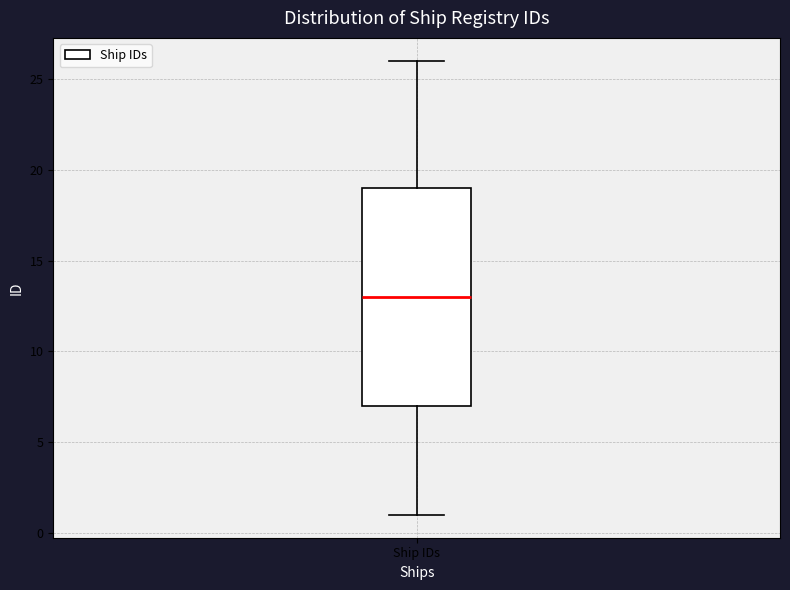

Where does the lower whisker of the box for Ship IDs end on the y-axis? The values are not printed on the chart, so give them approximately, as read against the axis.

1